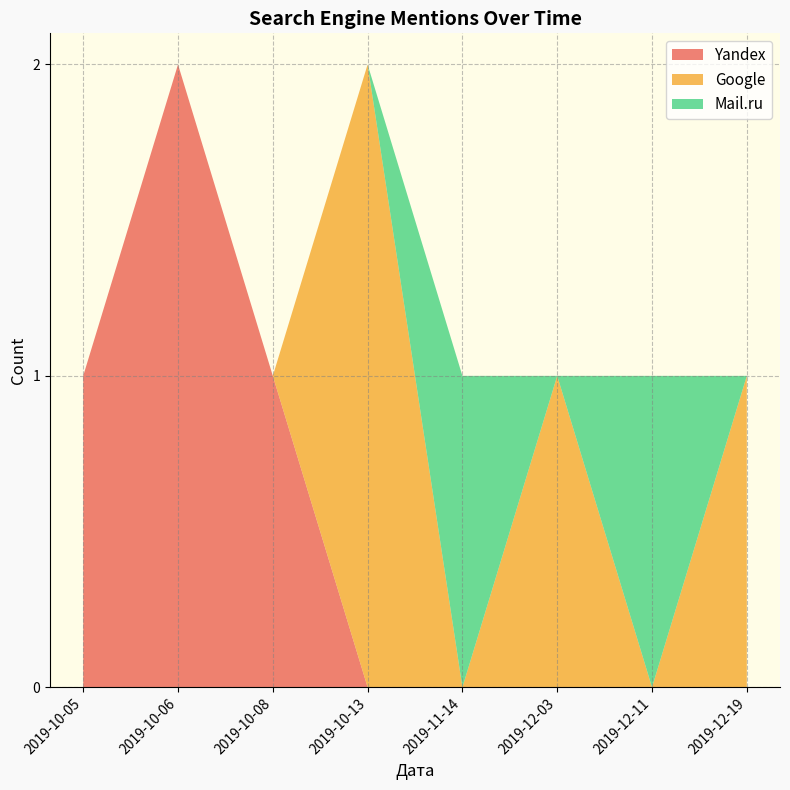

Reading left to right, transcribe all the data shown in this chart.

Yandex: 2019-10-05=1	2019-10-06=2	2019-10-08=1	2019-10-13=0	2019-11-14=0	2019-12-03=0	2019-12-11=0	2019-12-19=0
Google: 2019-10-05=0	2019-10-06=0	2019-10-08=0	2019-10-13=2	2019-11-14=0	2019-12-03=1	2019-12-11=0	2019-12-19=1
Mail.ru: 2019-10-05=0	2019-10-06=0	2019-10-08=0	2019-10-13=0	2019-11-14=1	2019-12-03=0	2019-12-11=1	2019-12-19=0